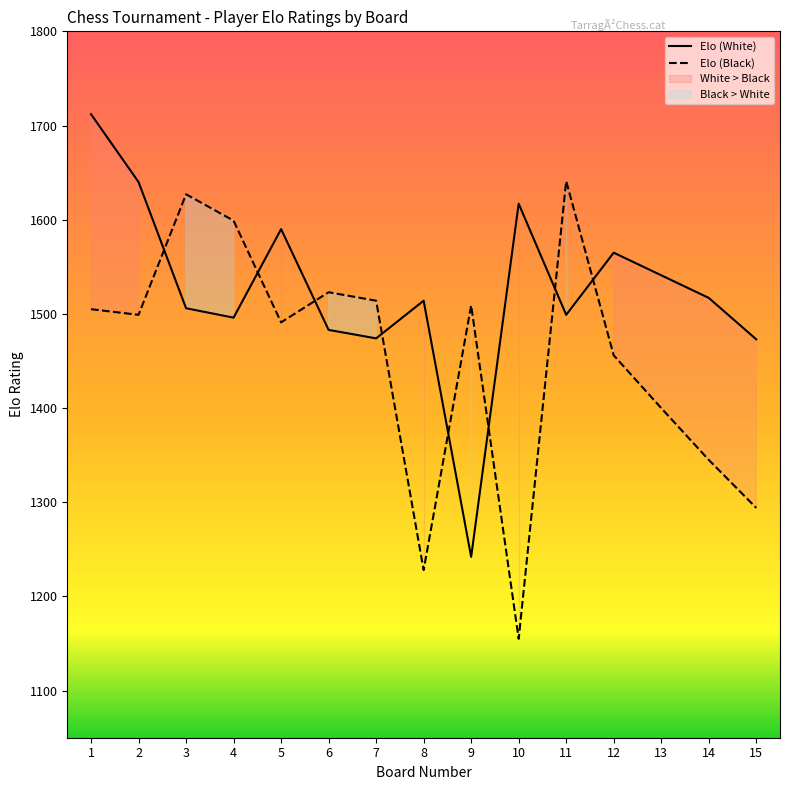

Is this an area chart (filled region under the line)?

No